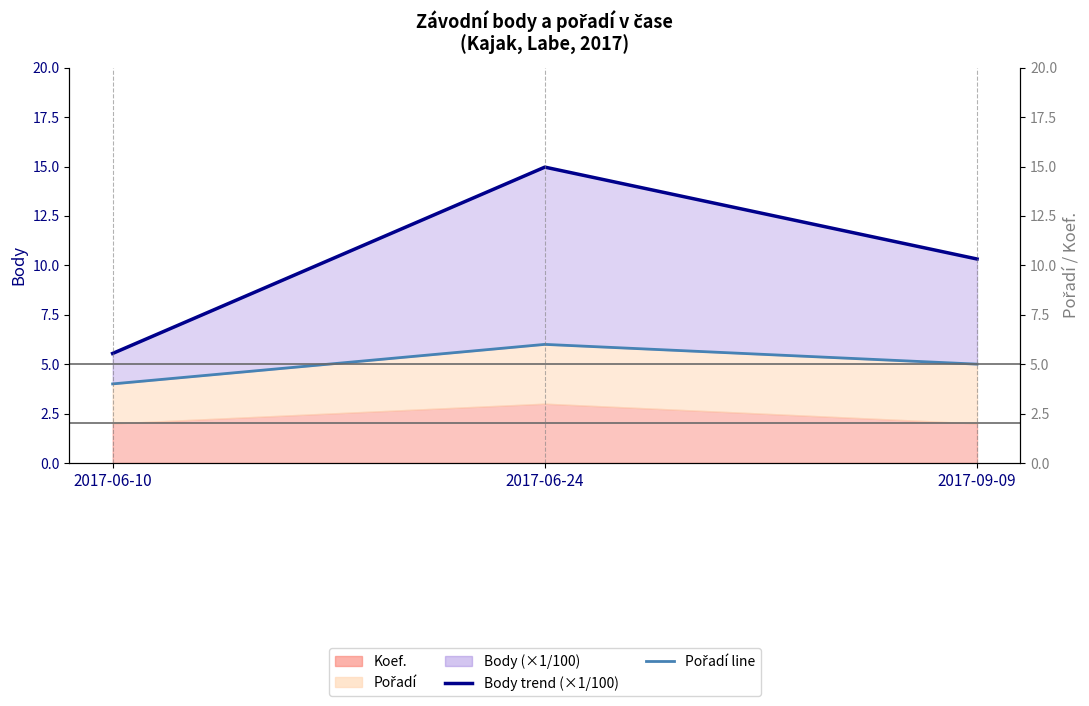

True or false: Pořadí line has a value of 3.0 at 2017-09-09.

False